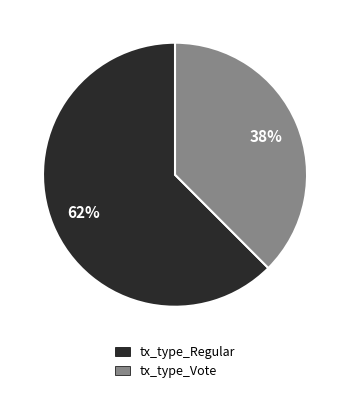

Is there a majority slice in this chart?

Yes